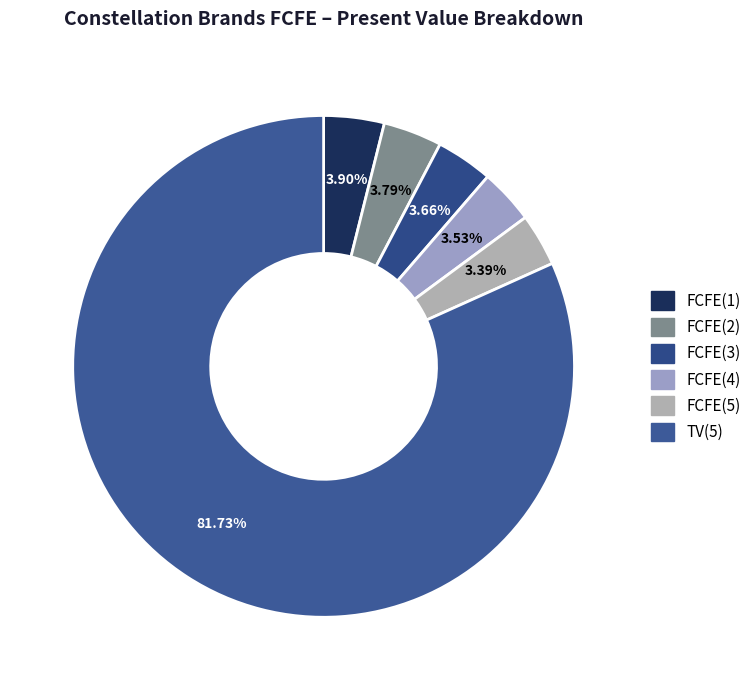

How much of the chart is everything except TV(5)?

18.3%